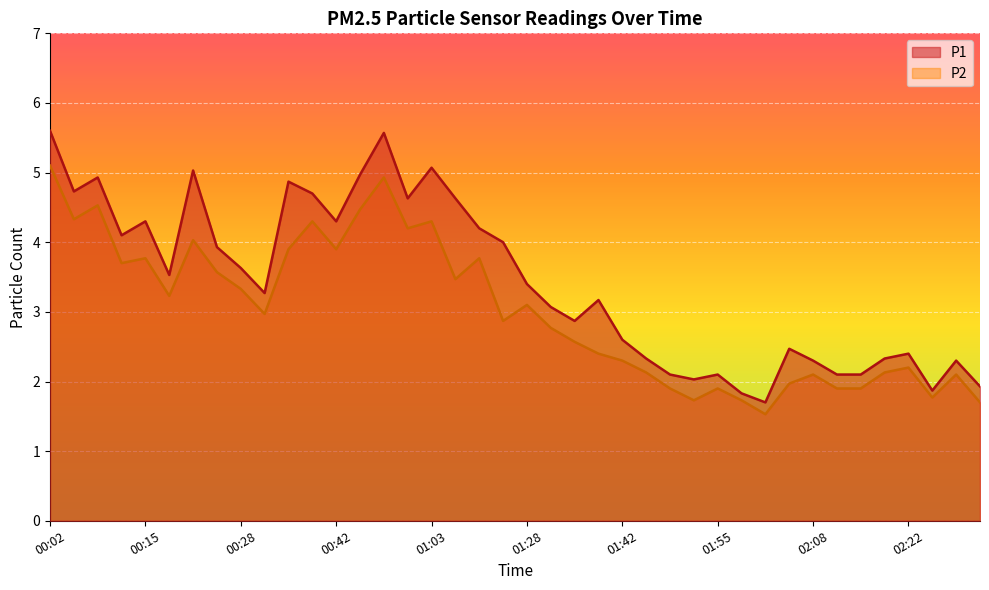

At which category is the sum across all series the highest?

00:02